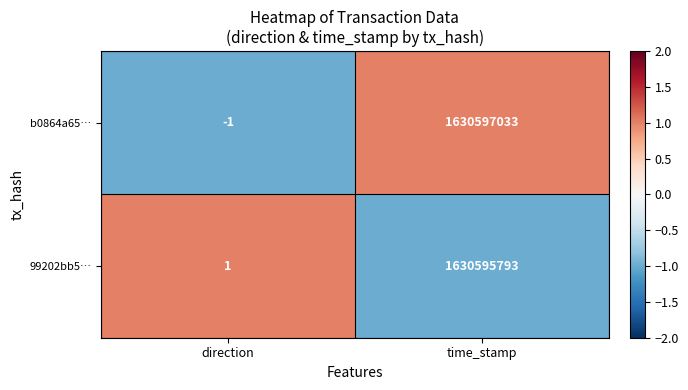

Reading right to left, what are all the values shown in this chart?

b0864a65…: time_stamp=1630597033	direction=-1
99202bb5…: time_stamp=1630595793	direction=1